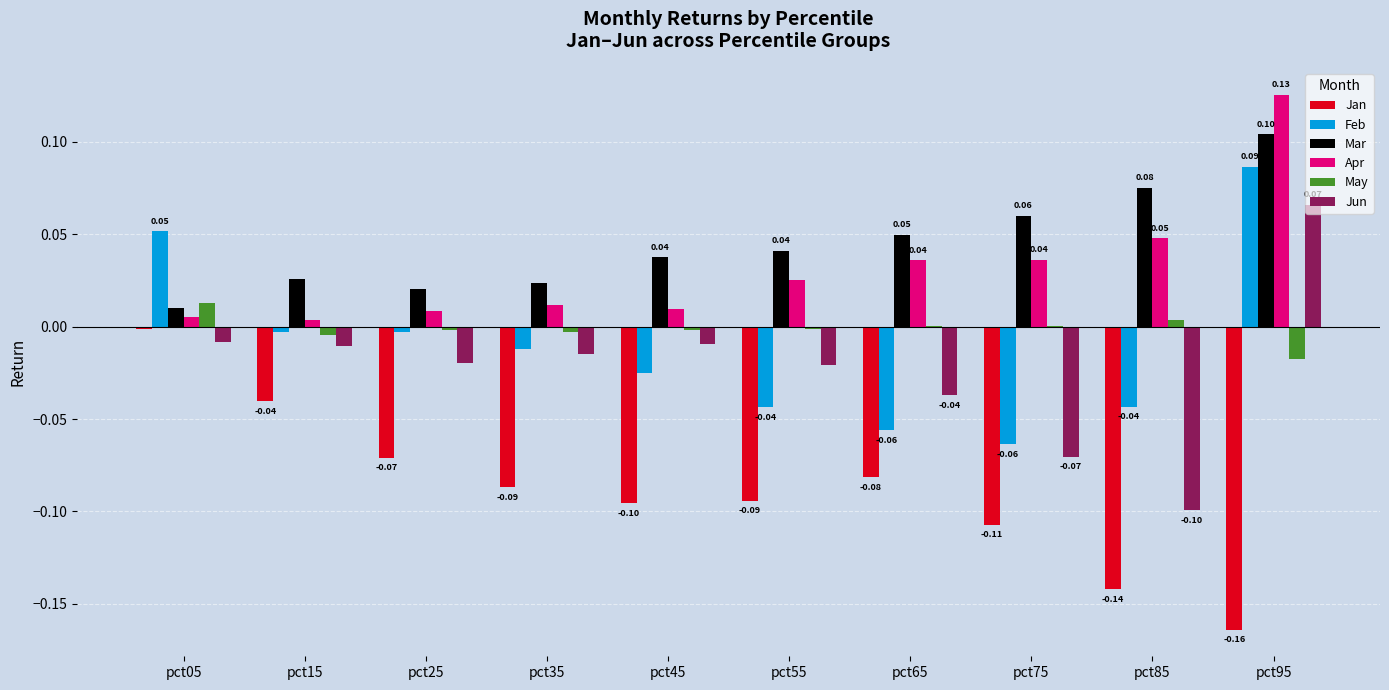

Which series changed the most between pct35 and pct95?

Apr